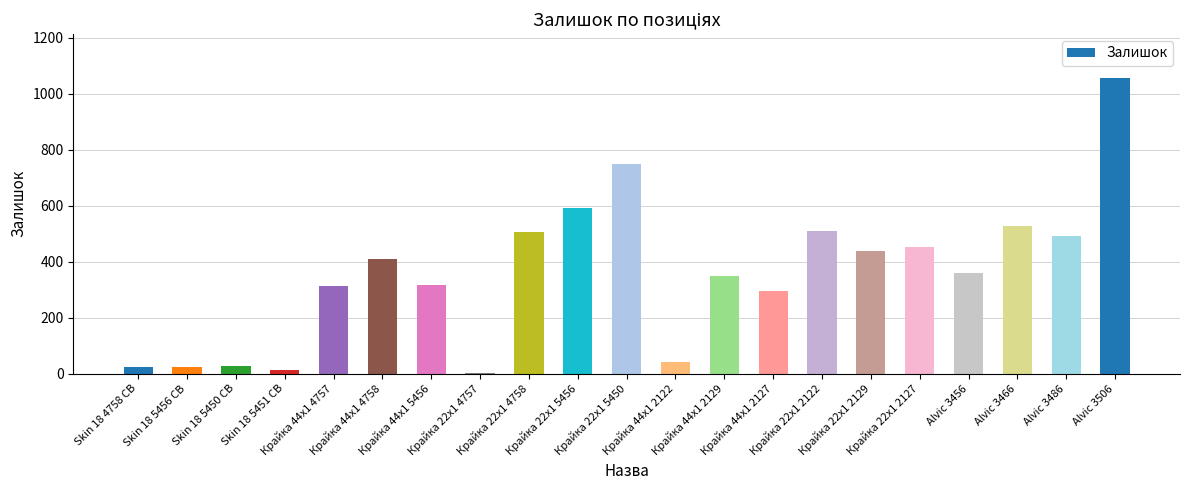

True or false: the data shows 25 at Skin 18 4758 CB.

True